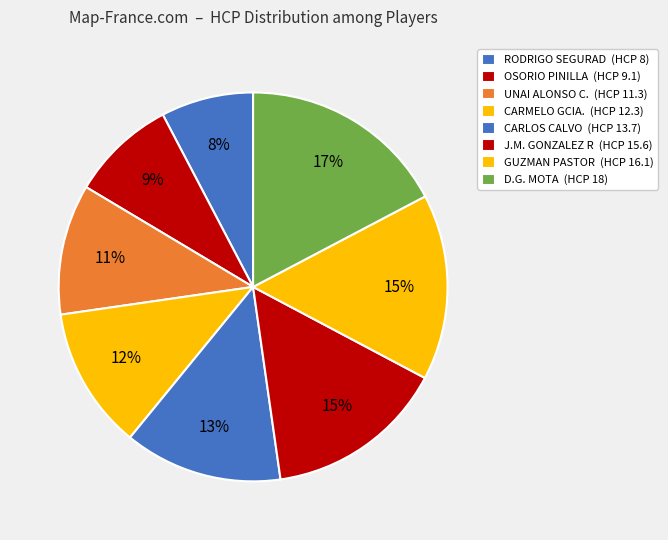

How many slices are in this pie chart?

8